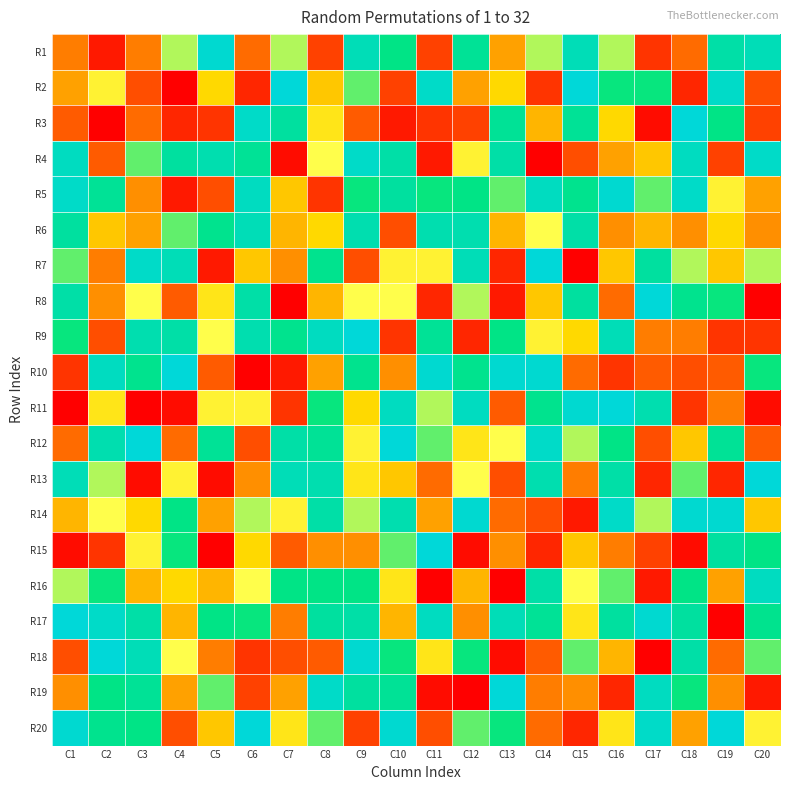

What is the spread (max minus min) of values at C8?

25